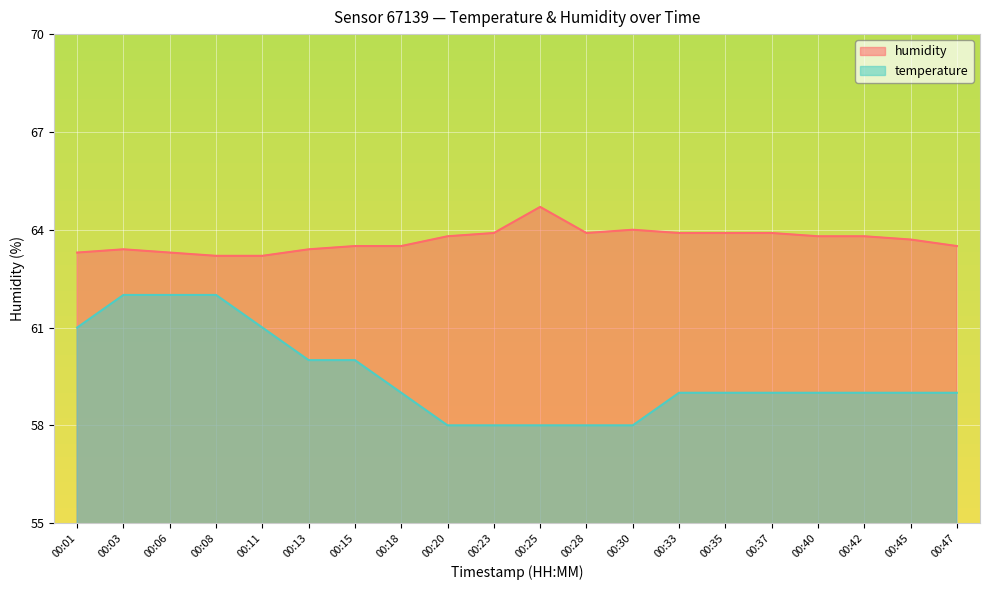

What is the difference between the highest and lowest values at 00:30?

6.0